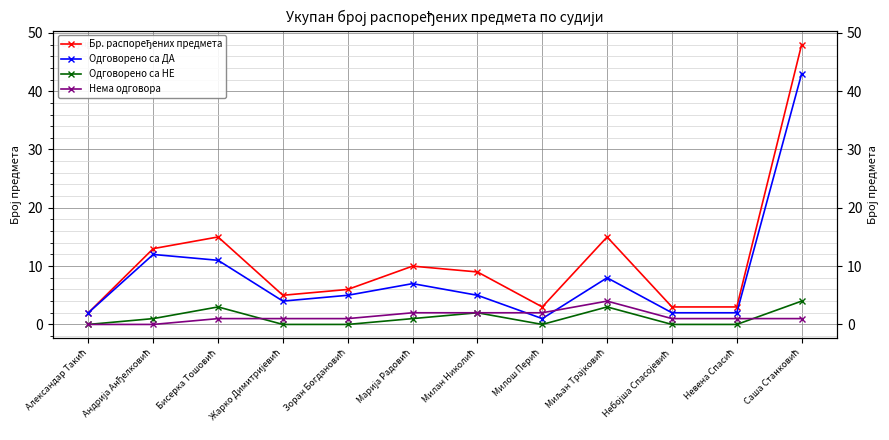

How many distinct data groups are displayed?

4